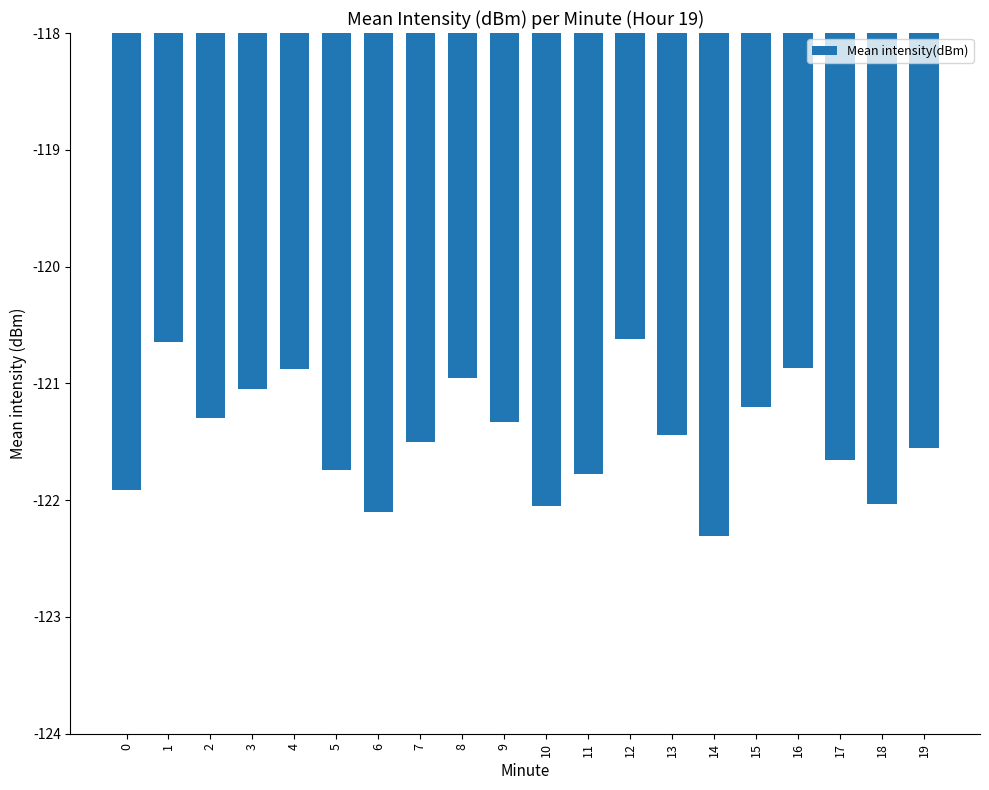

How many data points are above -121?

5